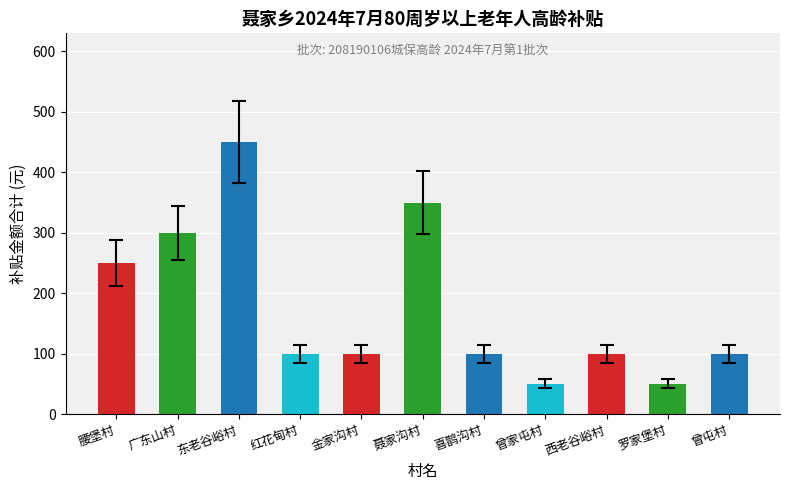

What is the maximum value shown in the chart?

450